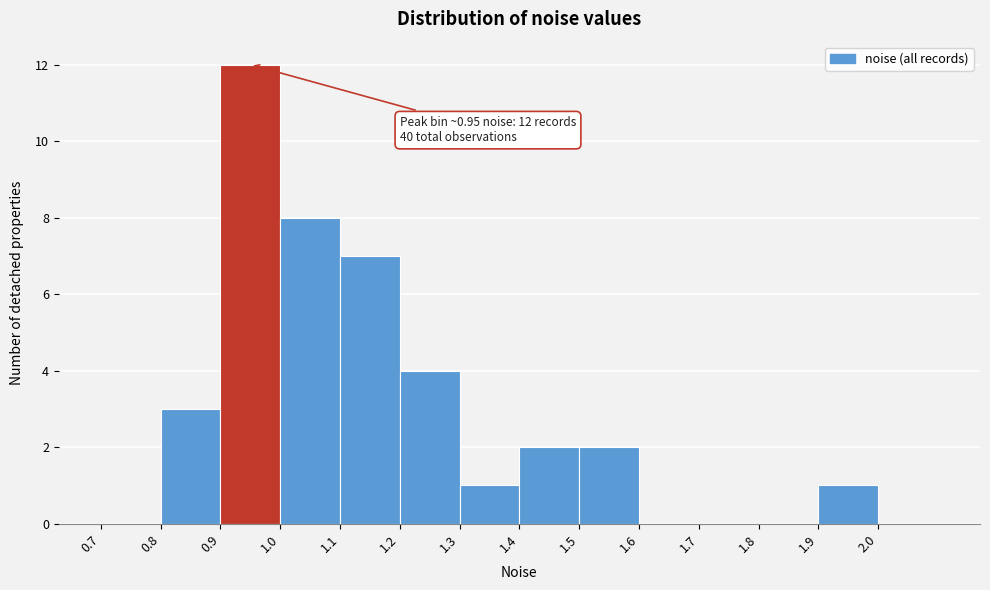

Over which range of the x-axis is the bar tallest?

0.9 to 1.0